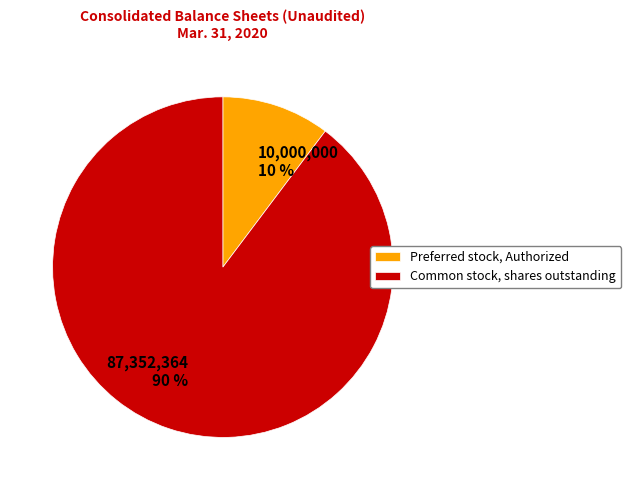

Combined, do Preferred stock, Authorized and Common stock, shares outstanding account for over 50%?

Yes